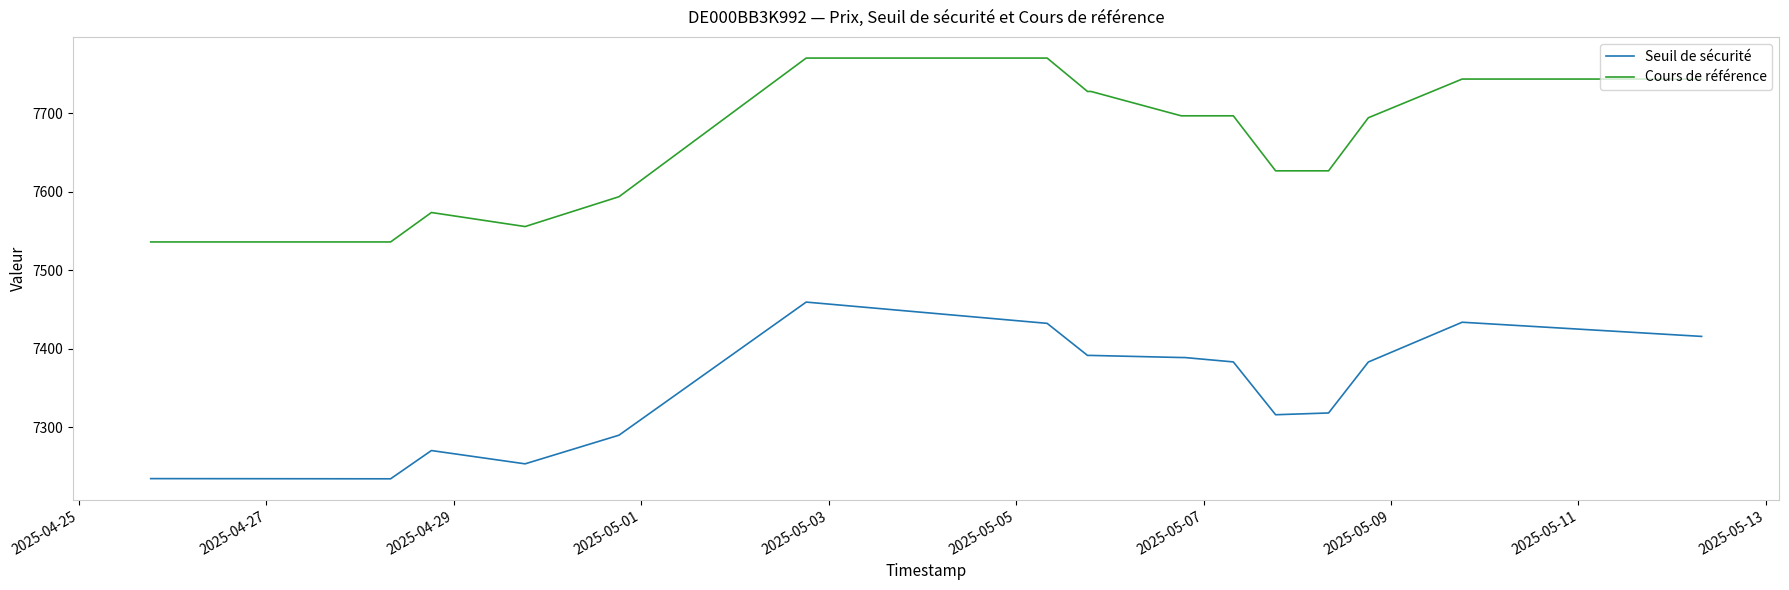

What is the difference between the second highest and second lowest values in the Cours de référence series?

234.2